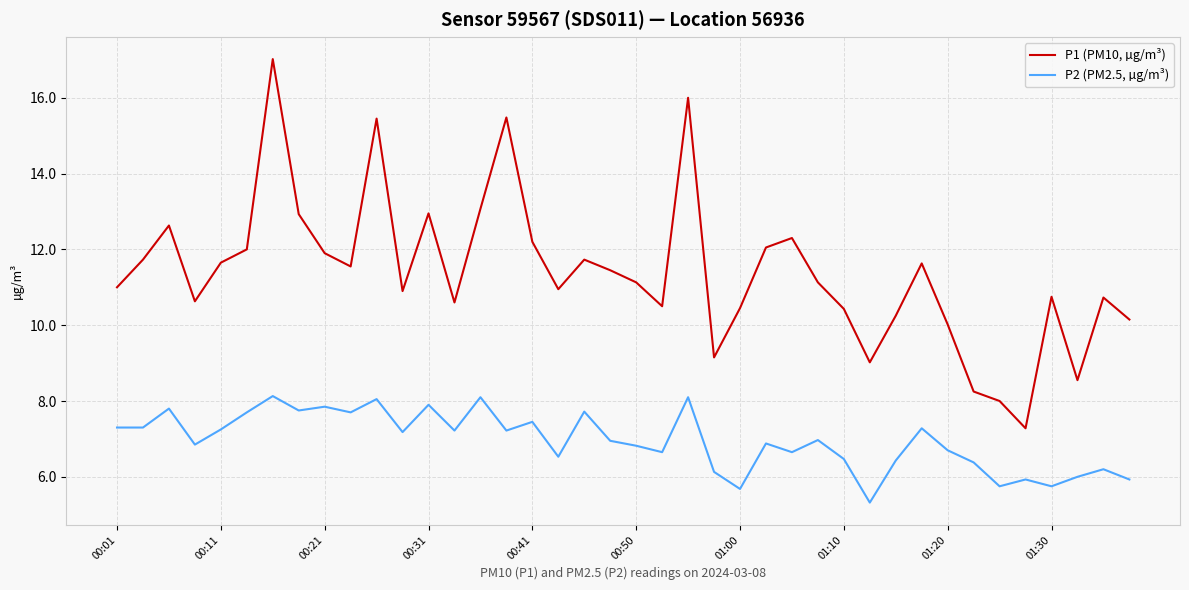

True or false: P1 (PM10, µg/m³) and P2 (PM2.5, µg/m³) cross at least once.

False